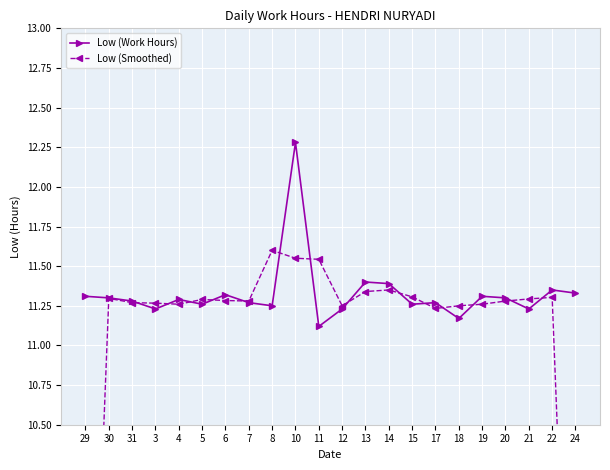

The Low (Smoothed) series shows 4.1 at 11. True or false?

False